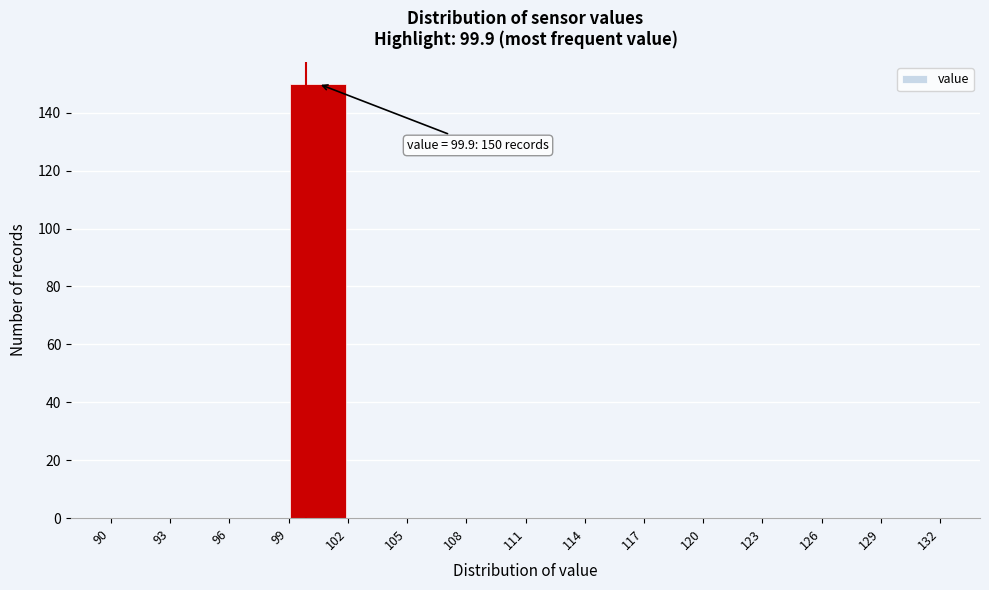

Which range on the x-axis has the tallest bar?

99 to 102